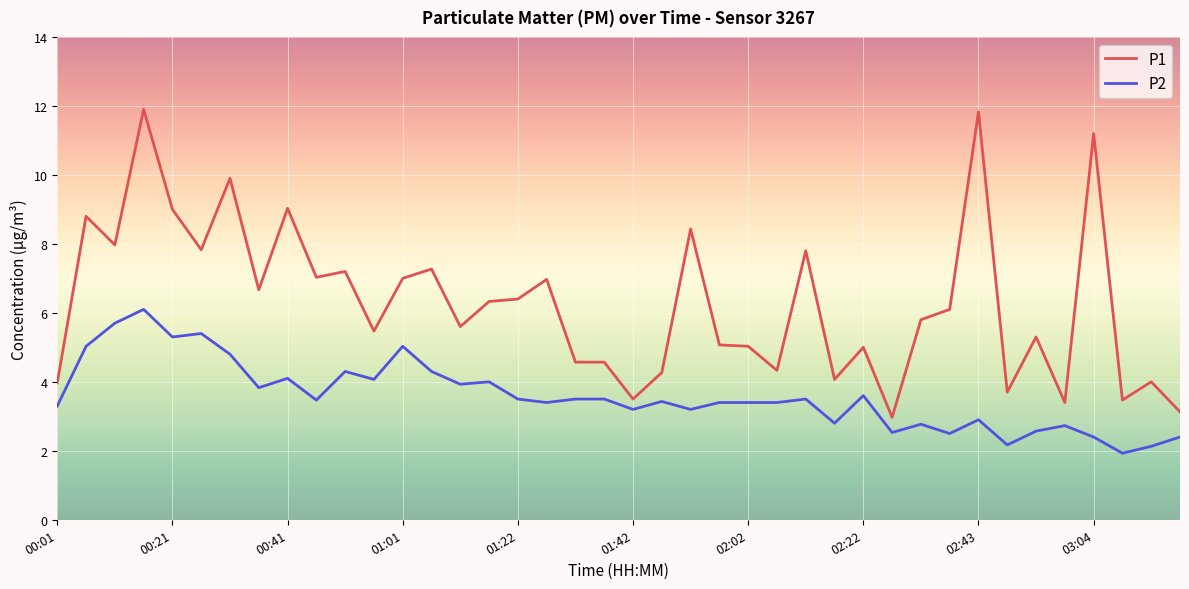

Which series has the widest spread of values?

P1